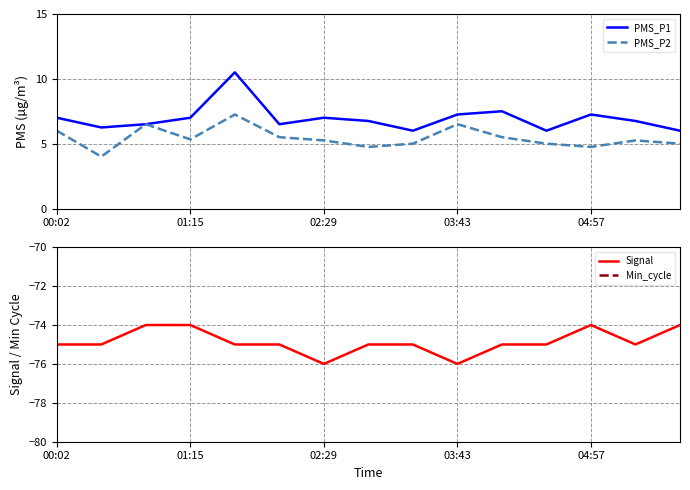

Is it true that Signal equals -30.1 at 5?

False